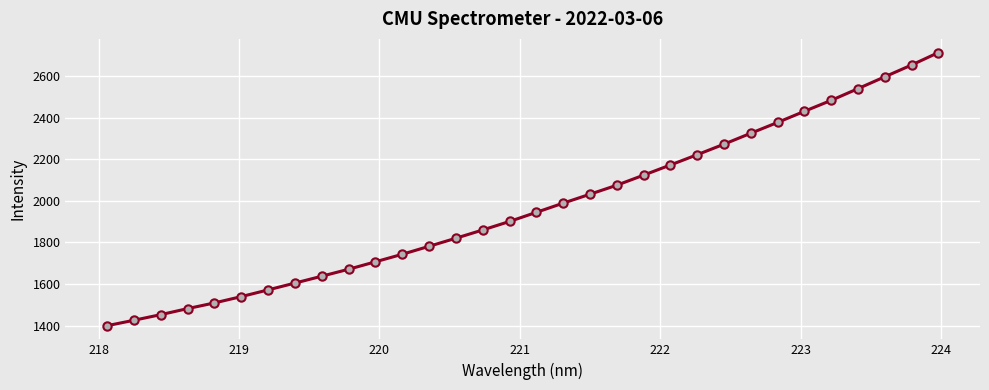

What is the value of the 8th point from the left?

1604.2